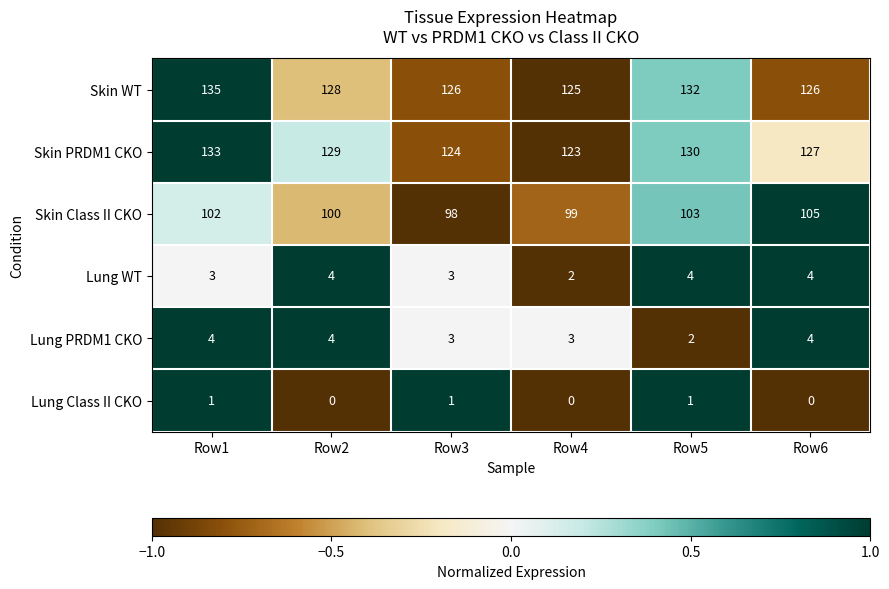

What is the sum of all Skin Class II CKO values?

607